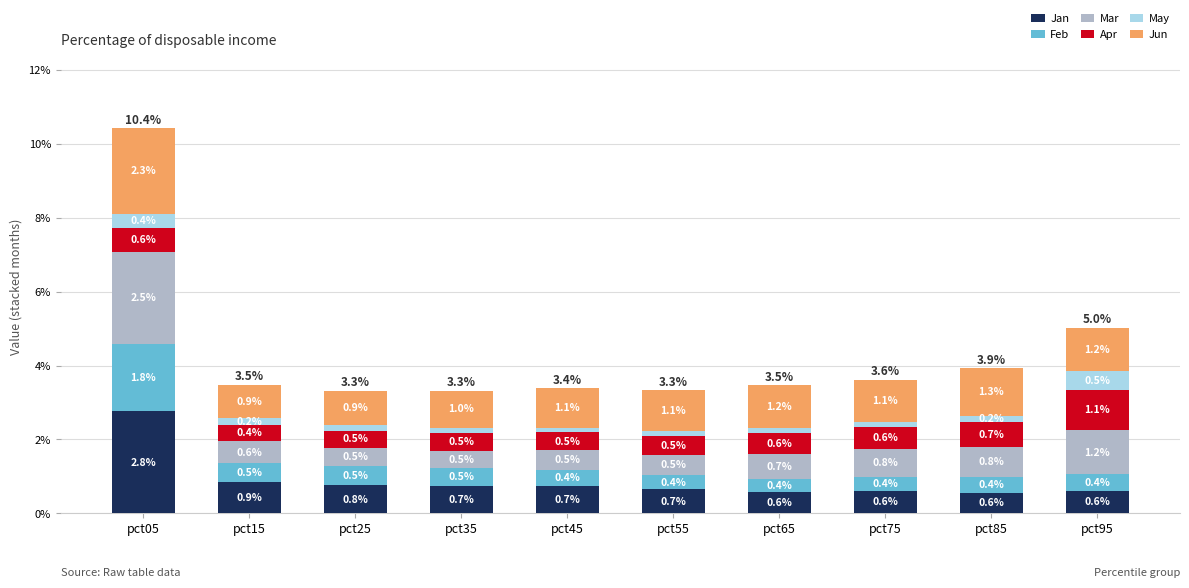

At which label is Jan closest to 1?

pct15